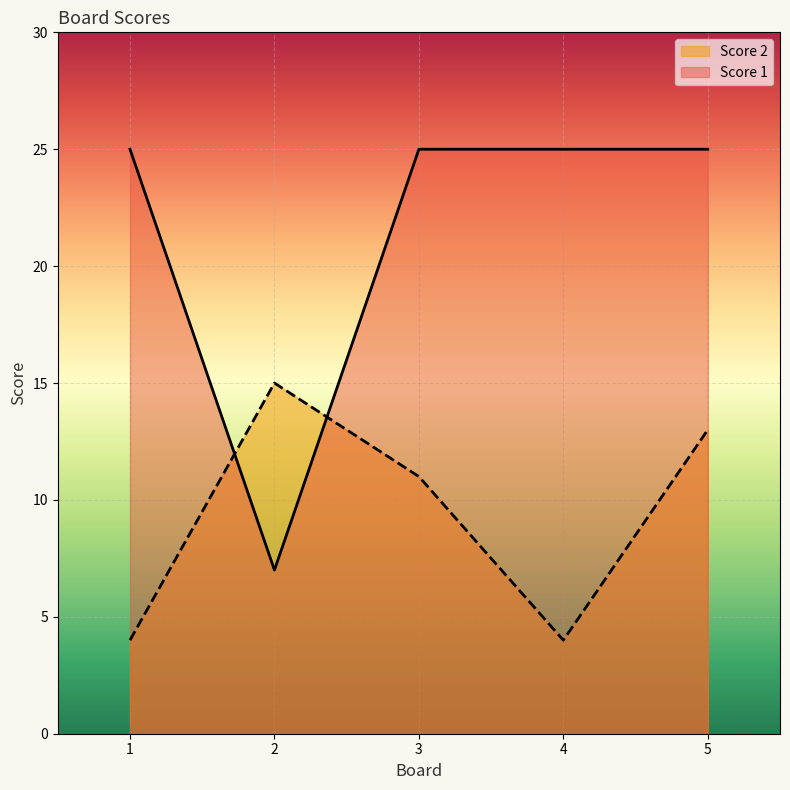

Which series has the widest spread of values?

Score 1